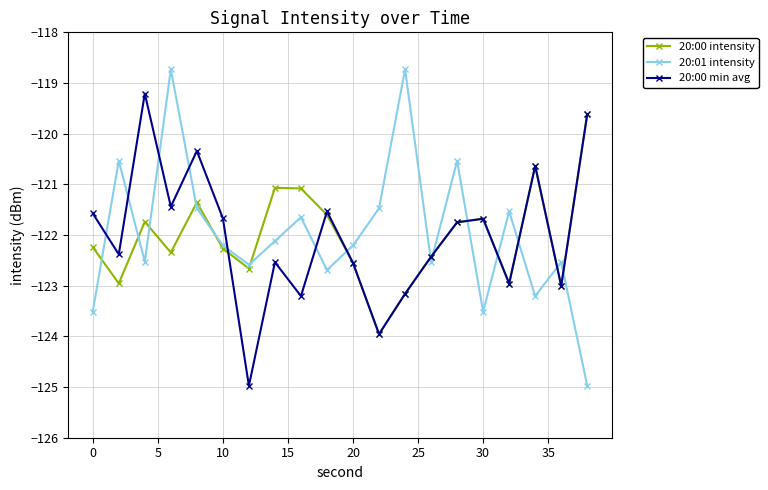

How many interior local valleys does the 20:00 intensity series have?

6